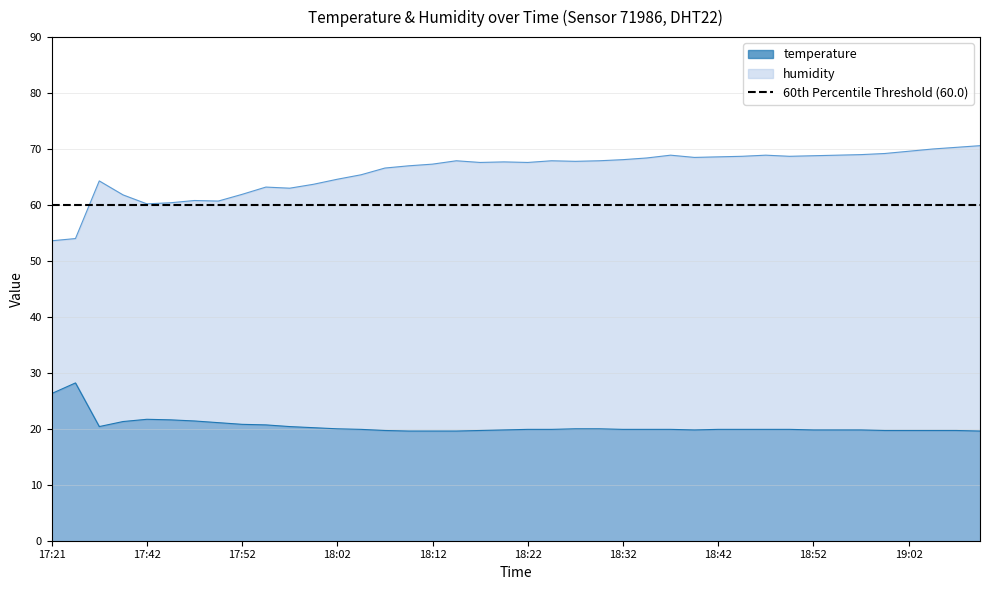

Which series has the largest total across all categories?

humidity